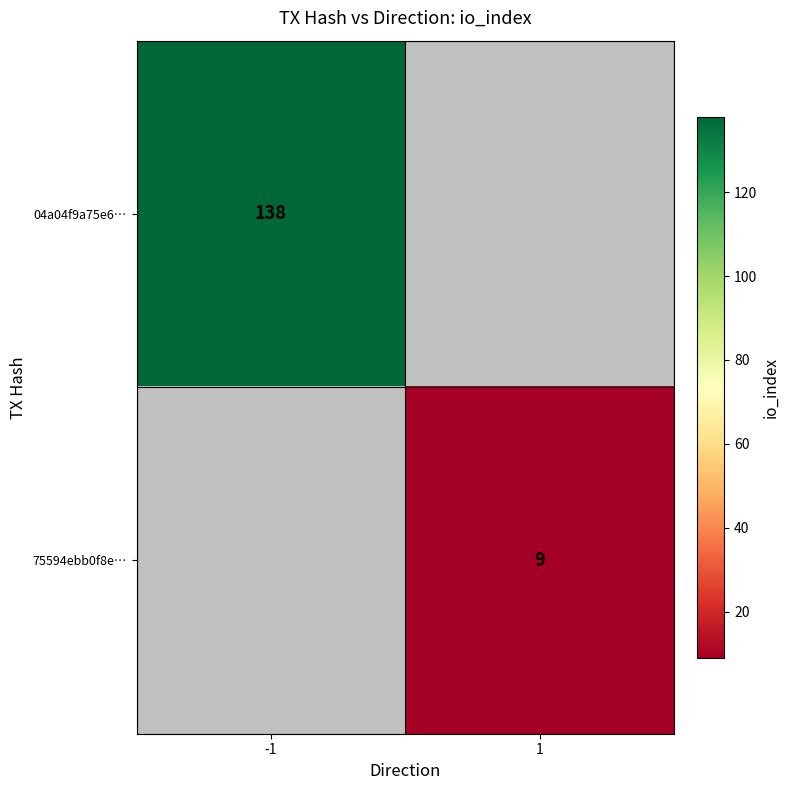

True or false: 75594ebb0f8e… has a value of 9 at 1.

True